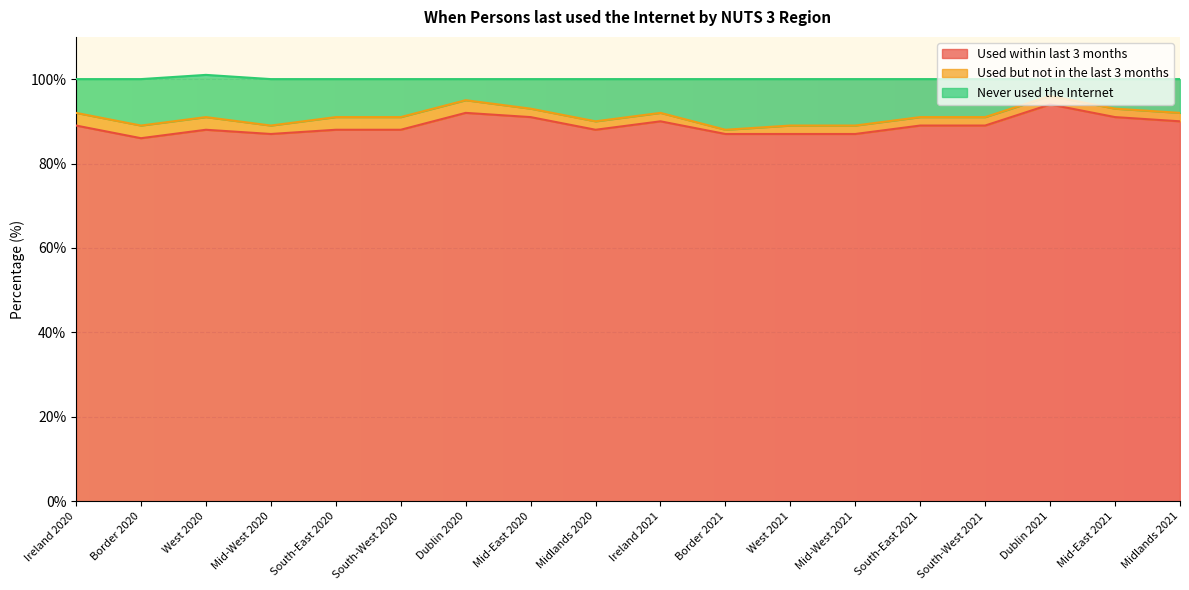

What is the total value across all series at South-East 2020?

100